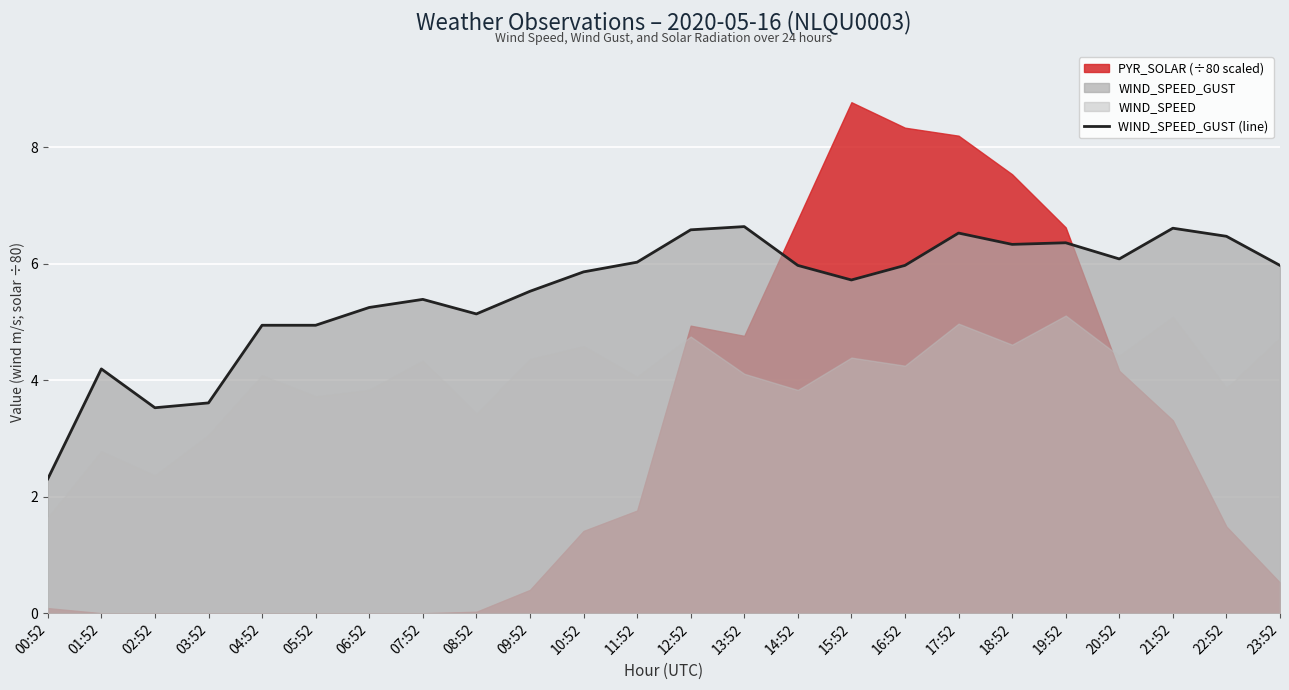

What is the difference between the second highest and second lowest values?

3.1